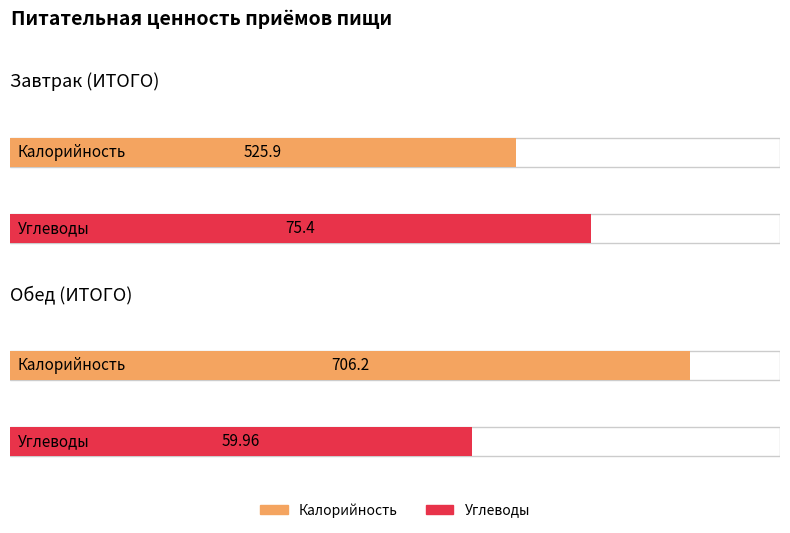

What is the sum of all Углеводы values?

135.4